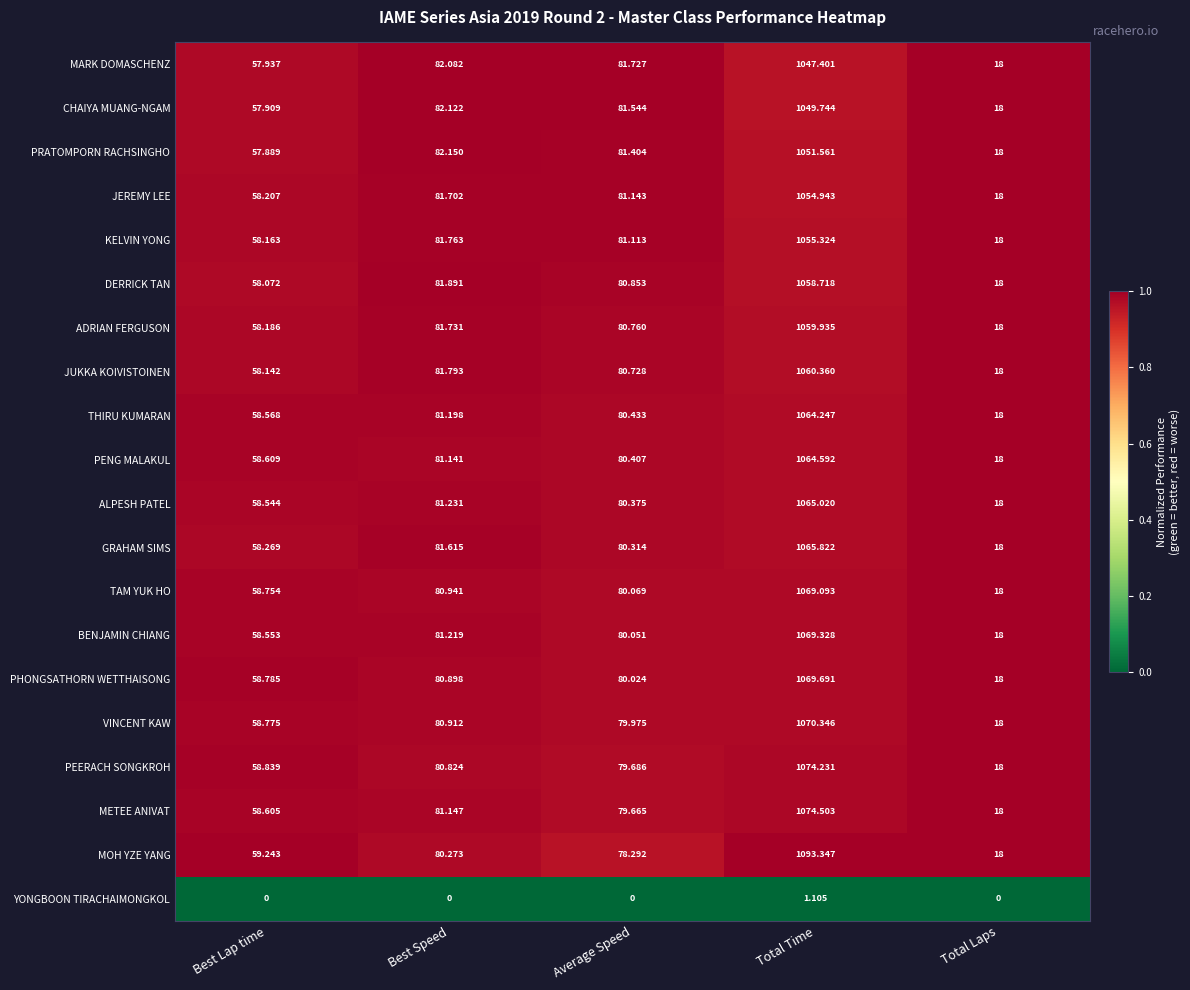

Rank the series at Total Time from highest to lowest value.

MOH YZE YANG, METEE ANIVAT, PEERACH SONGKROH, VINCENT KAW, PHONGSATHORN WETTHAISONG, BENJAMIN CHIANG, TAM YUK HO, GRAHAM SIMS, ALPESH PATEL, PENG MALAKUL, THIRU KUMARAN, JUKKA KOIVISTOINEN, ADRIAN FERGUSON, DERRICK TAN, KELVIN YONG, JEREMY LEE, PRATOMPORN RACHSINGHO, CHAIYA MUANG-NGAM, MARK DOMASCHENZ, YONGBOON TIRACHAIMONGKOL